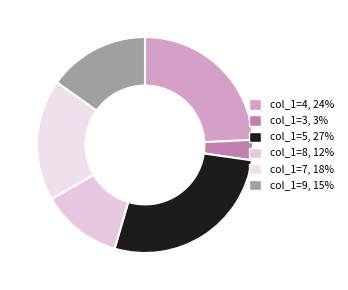

Which category has the biggest portion of the pie?

col_1=5